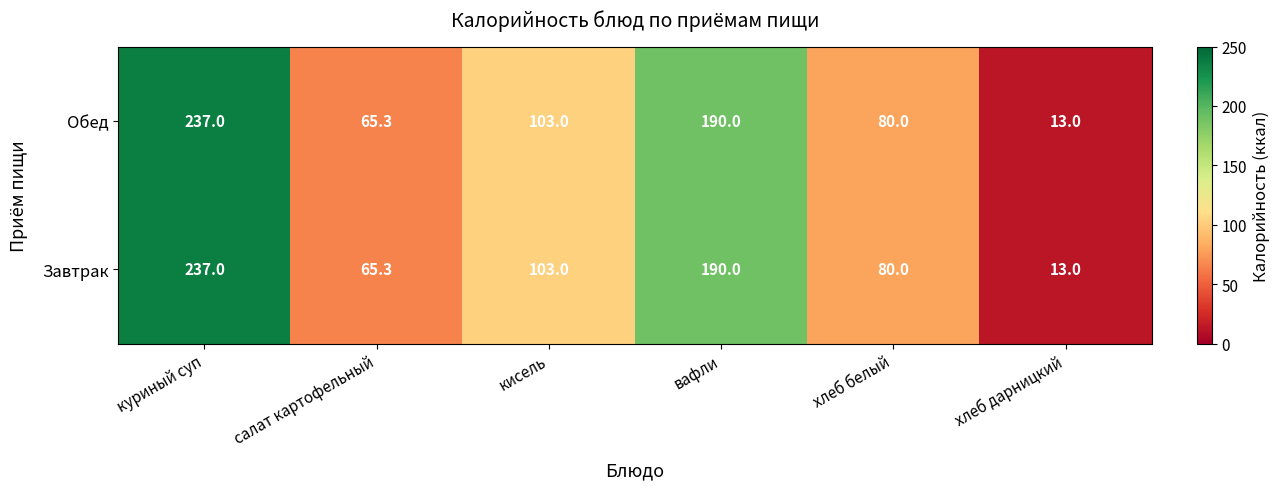

Rank the categories by Завтрак value from highest to lowest.

куриный суп, вафли, кисель, хлеб белый, салат картофельный, хлеб дарницкий